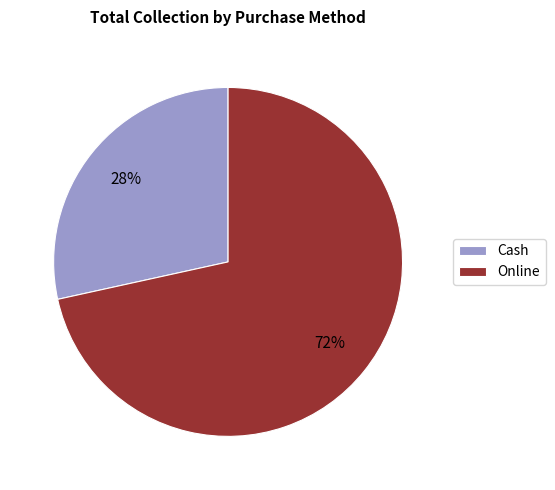

The Cash slice represents 22% of the pie. True or false?

False